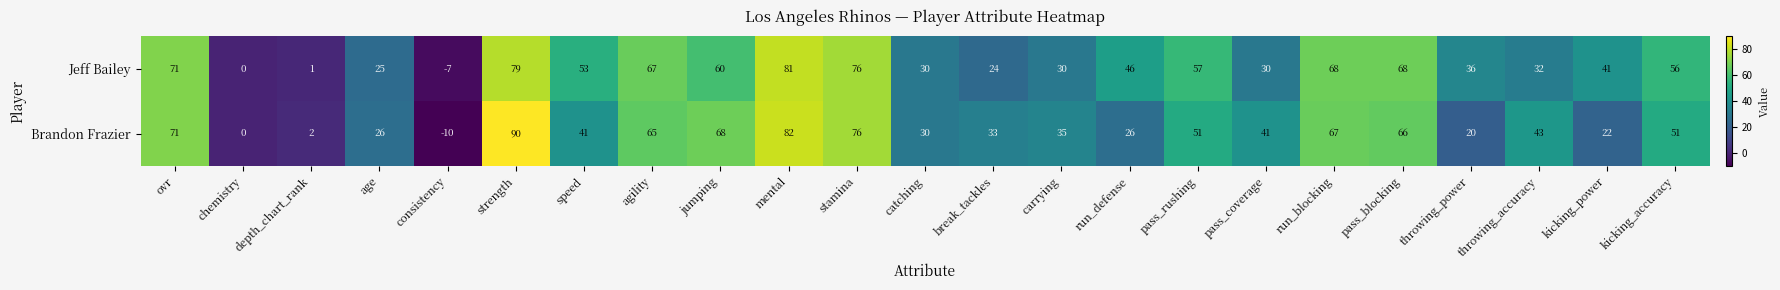

At which category is the sum across all series the highest?

strength